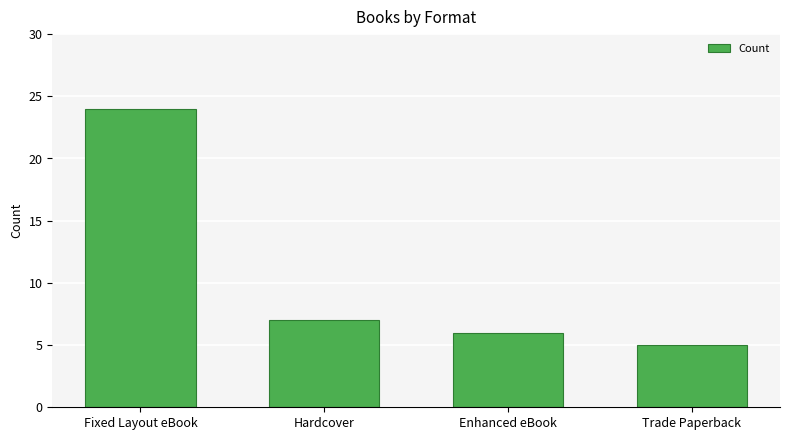

True or false: the data shows 5 at Trade Paperback.

True